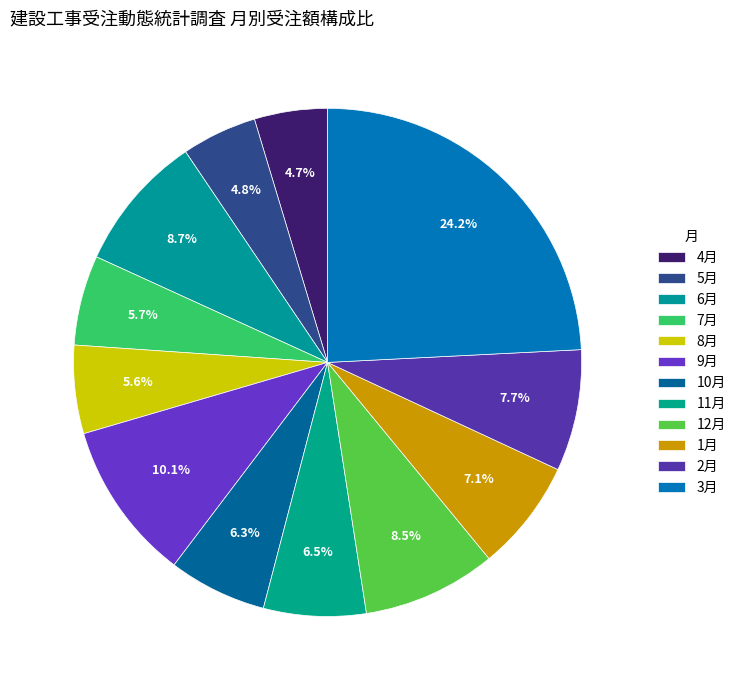

How many slices are in this pie chart?

12